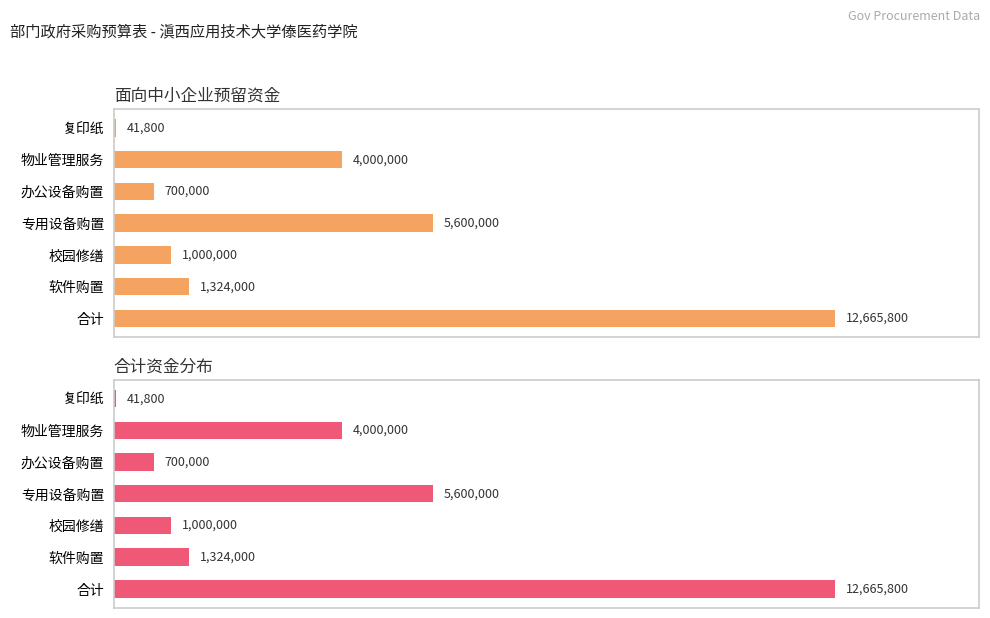

The value of 合计占比 at 软件购置 is 15.8. True or false?

False